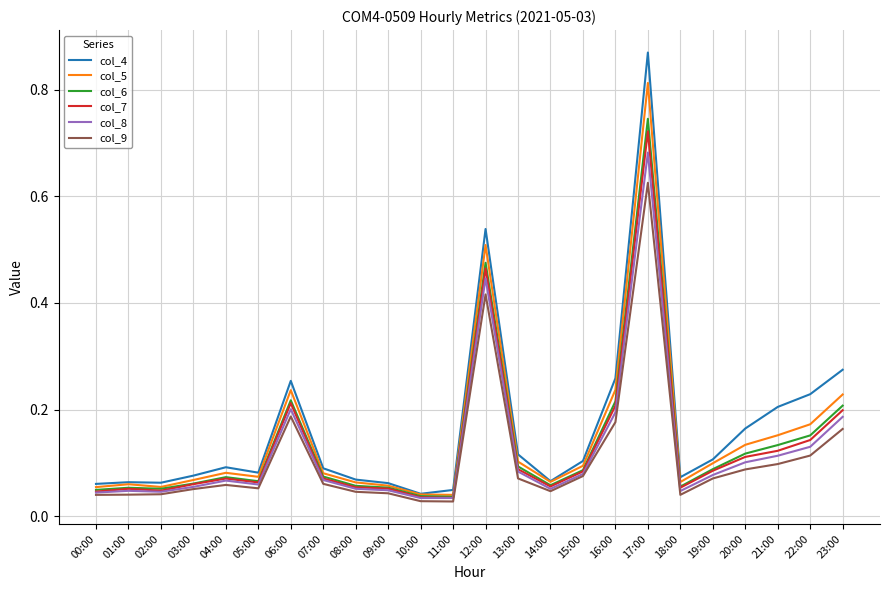

True or false: col_7 has a value of 0.1 at 02:00.

False